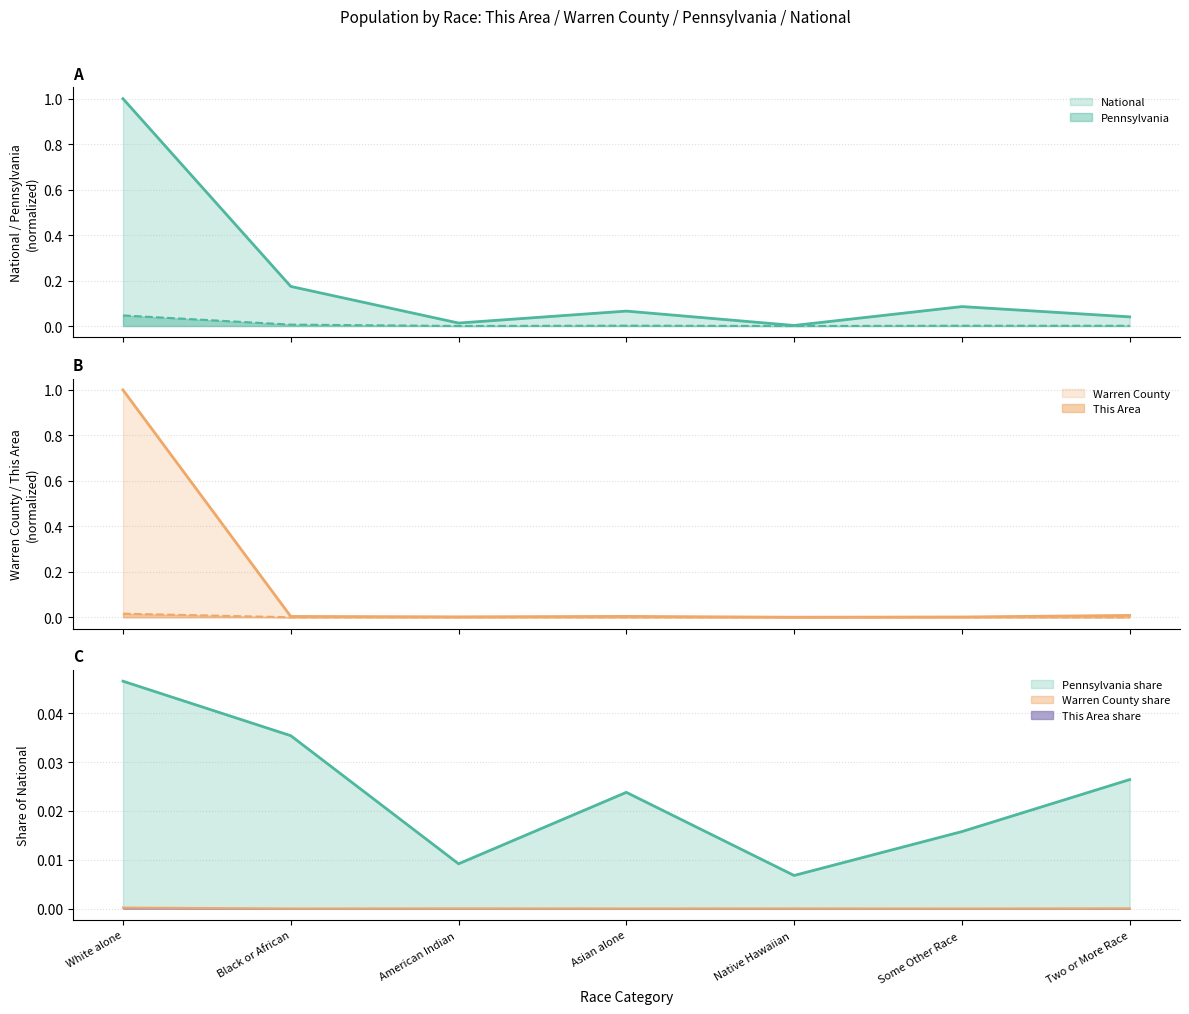

True or false: National and This Area intersect in this chart.

False